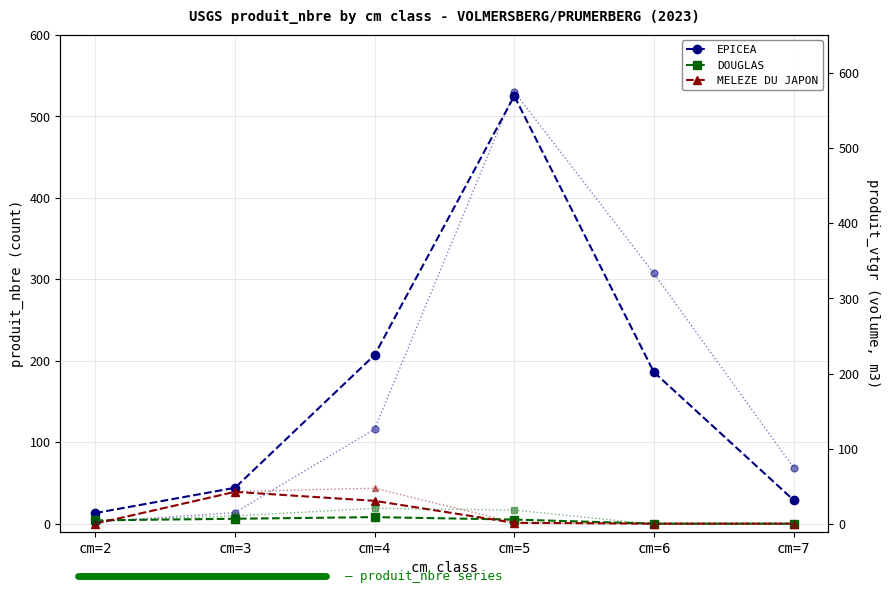

Rank the series at cm=4 from highest to lowest value.

EPICEA, EPICEA (vtgr), MELEZE DU JAPON (vtgr), MELEZE DU JAPON, DOUGLAS (vtgr), DOUGLAS